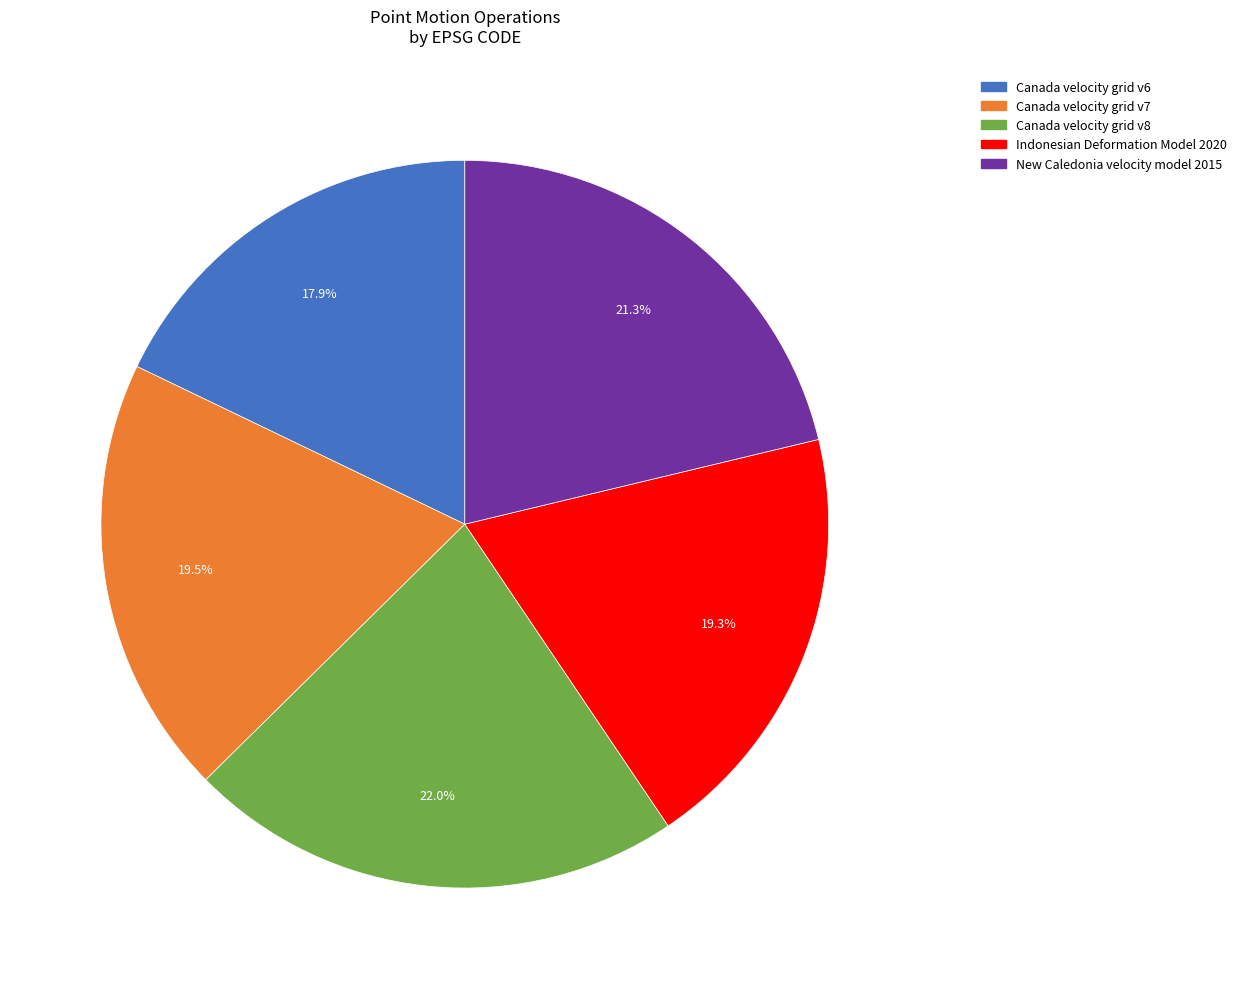

What is the largest slice in the pie chart?

Canada velocity grid v8